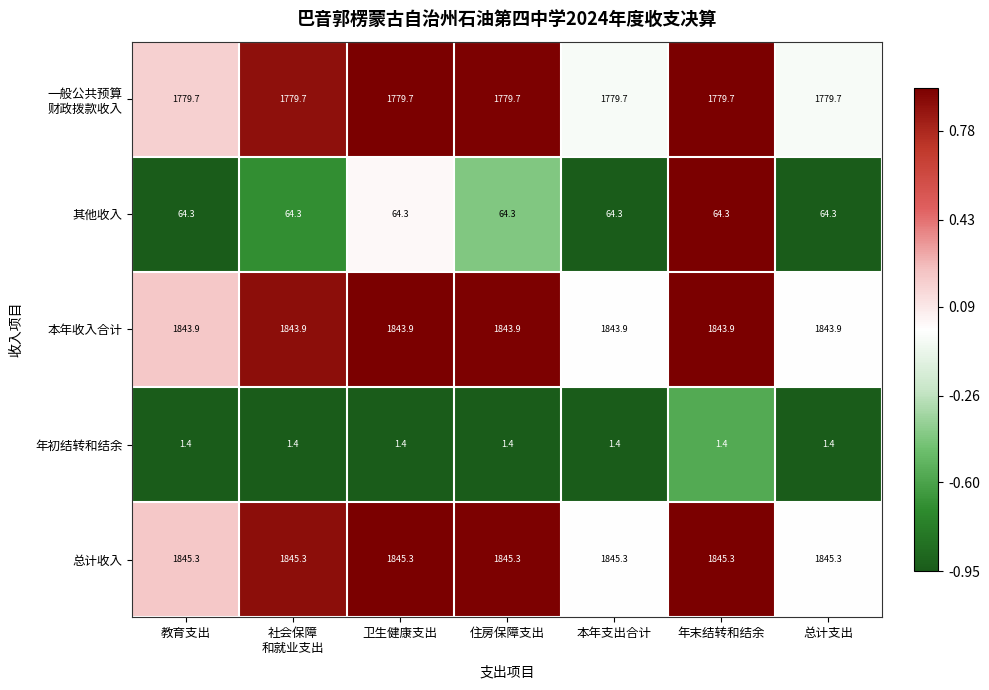

What is the highest value of the 本年收入合计 series?

1843.9